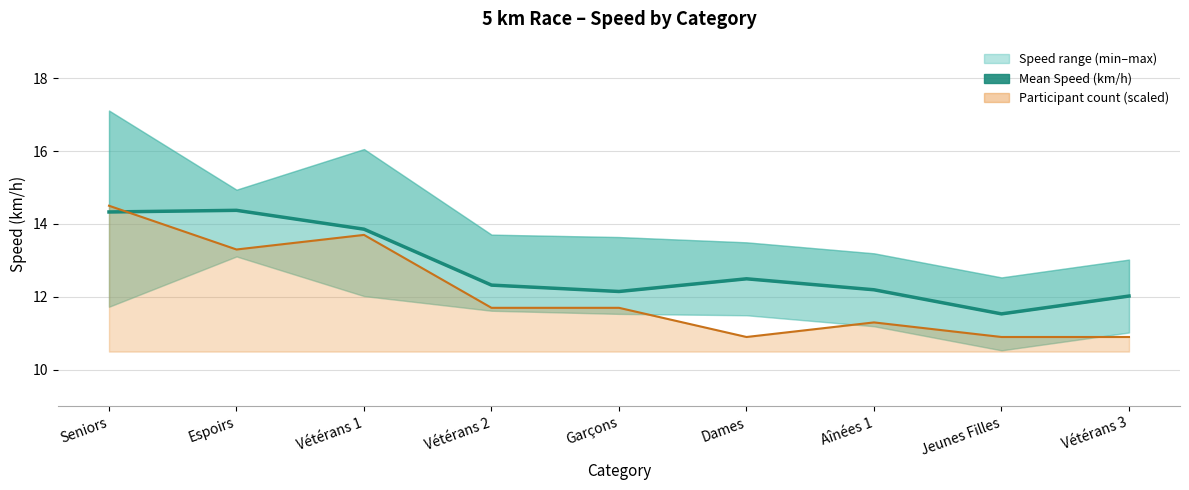

Between which two adjacent categories do Count trend and Mean Speed (km/h) first intersect?

Seniors and Espoirs